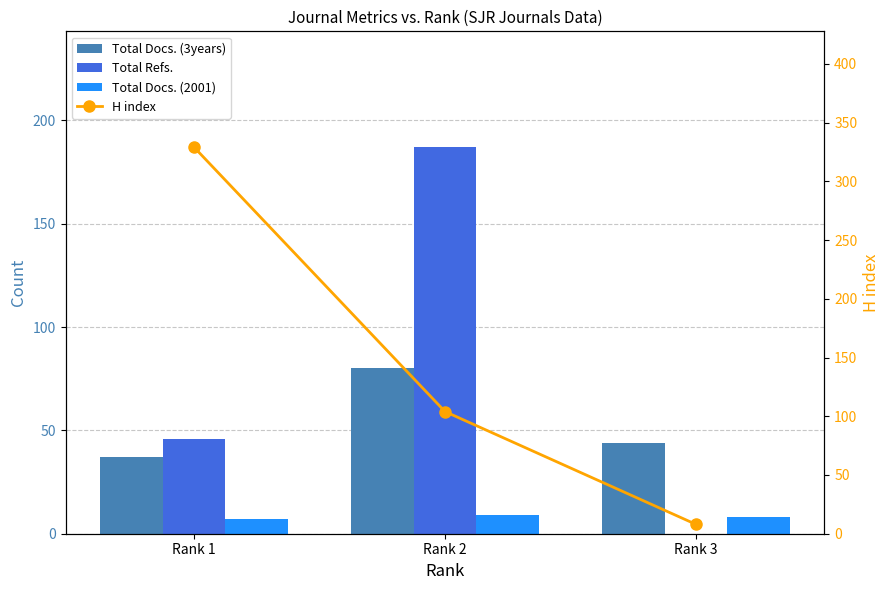

At which label does H index first exceed 104?

Rank 1